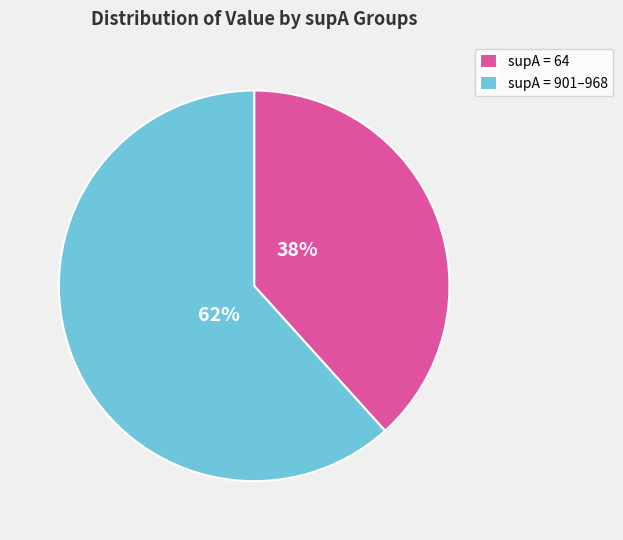

What is the ratio of the value at supA = 901–968 to the value at supA = 64?

1.6